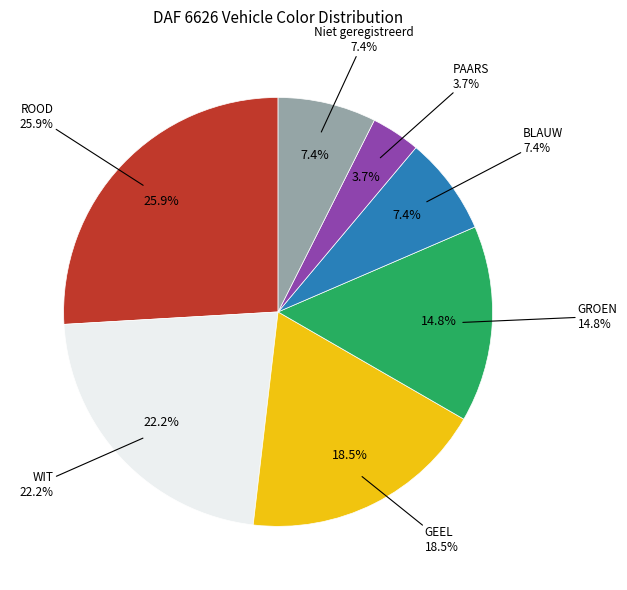

Count the number of slices in the pie.

7